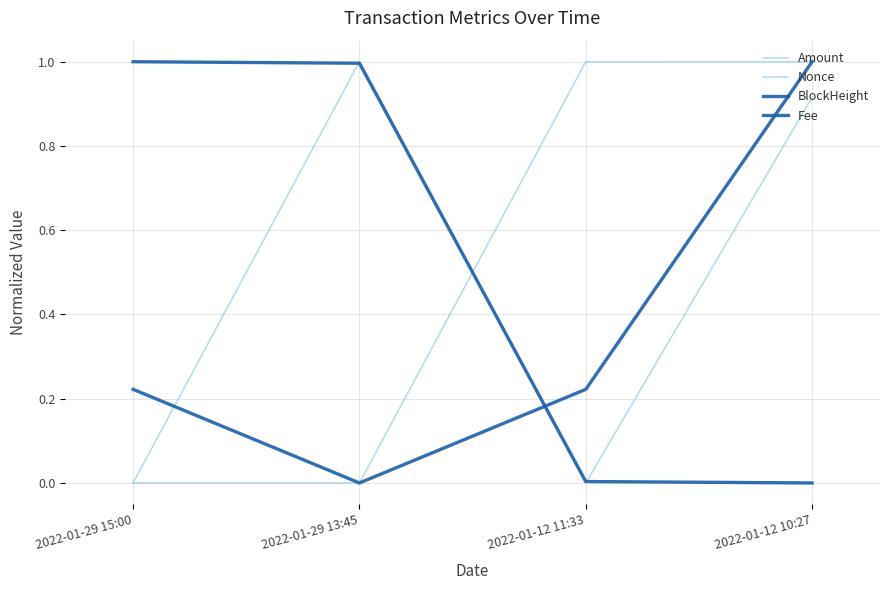

How many lines are shown in the chart?

4